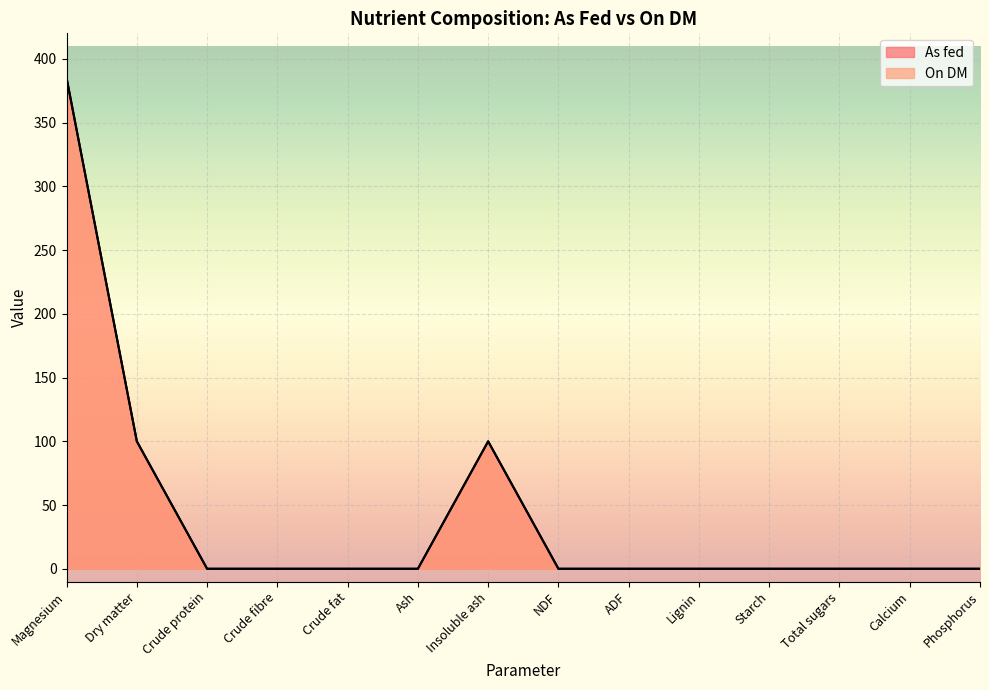

At how many categories does at least one series exceed 76?

3